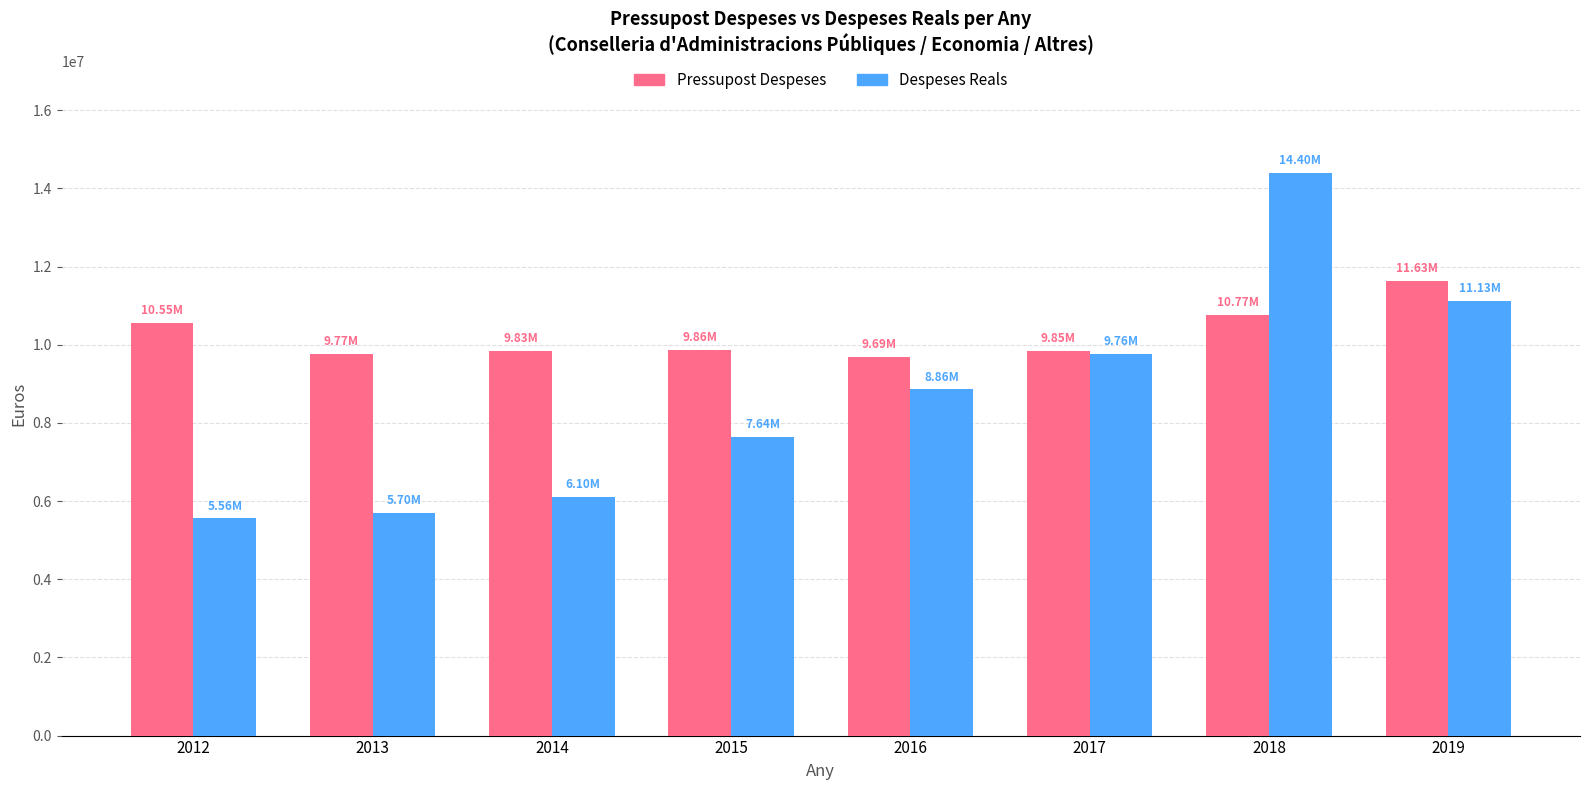

What are all the series names shown in the legend?

Pressupost Despeses, Despeses Reals